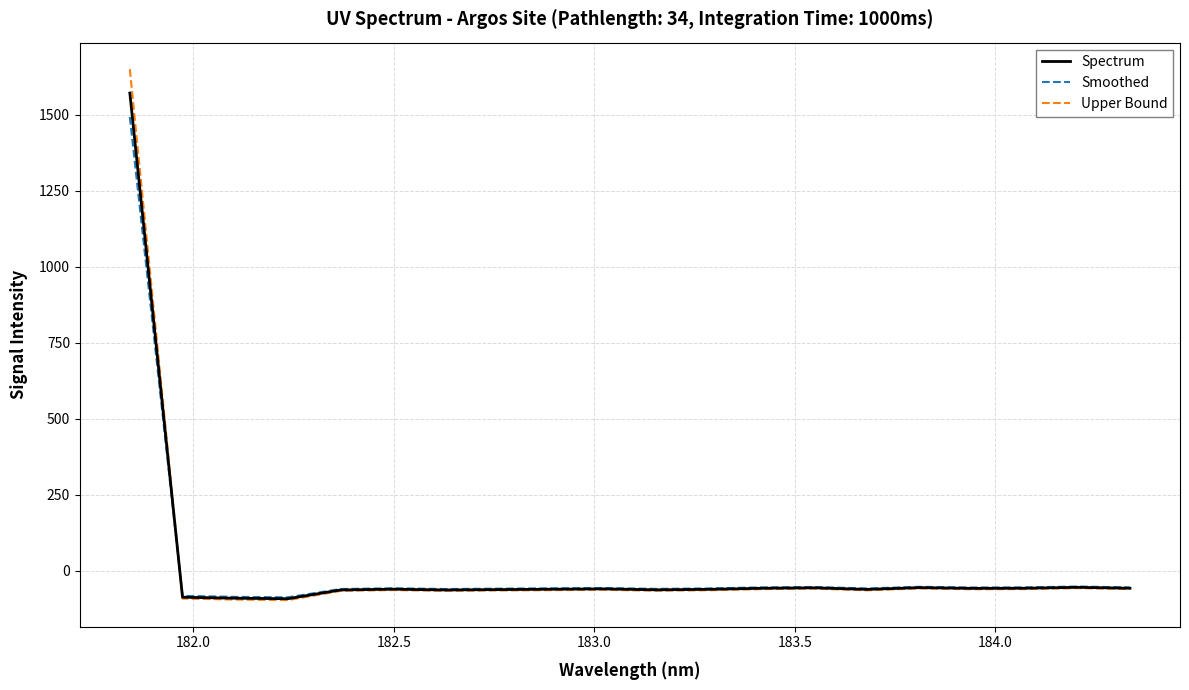

What is the difference between the maximum and minimum values in the Smoothed series?

1579.1